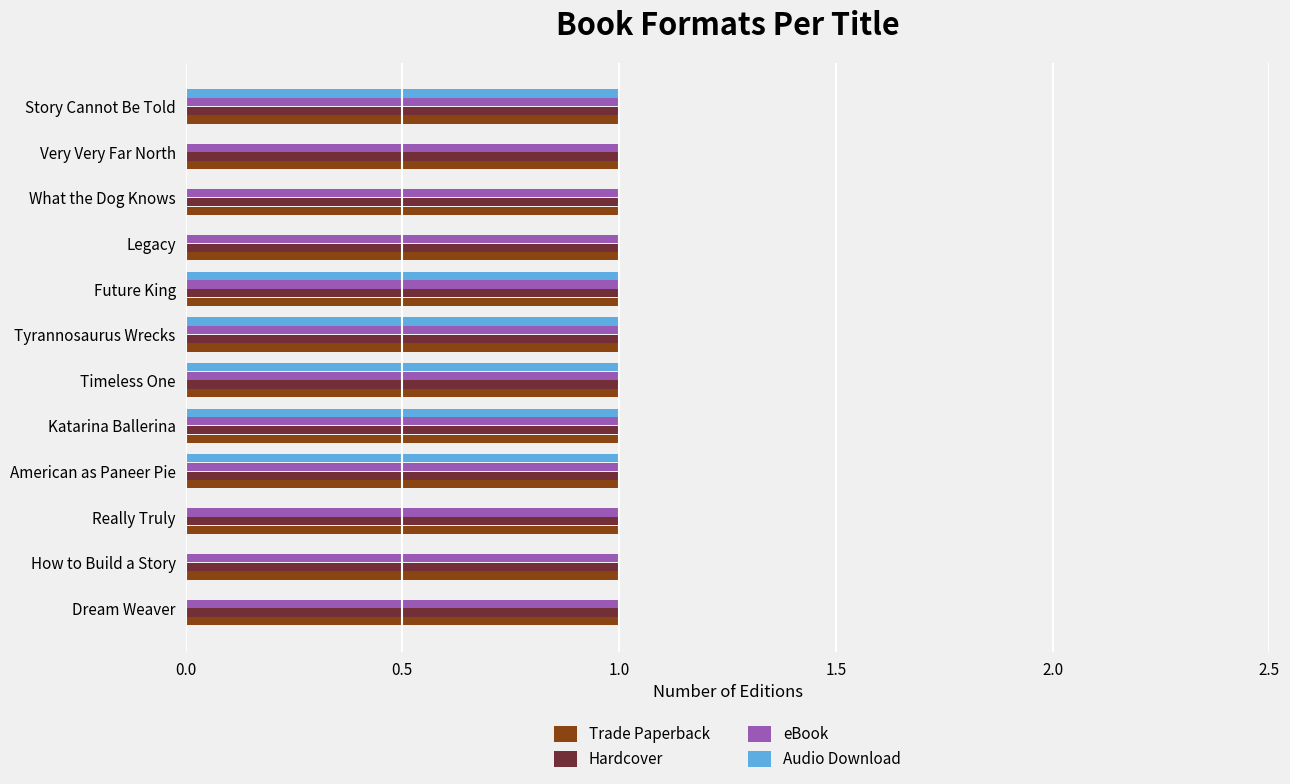

What is the sum of all Trade Paperback values?

12